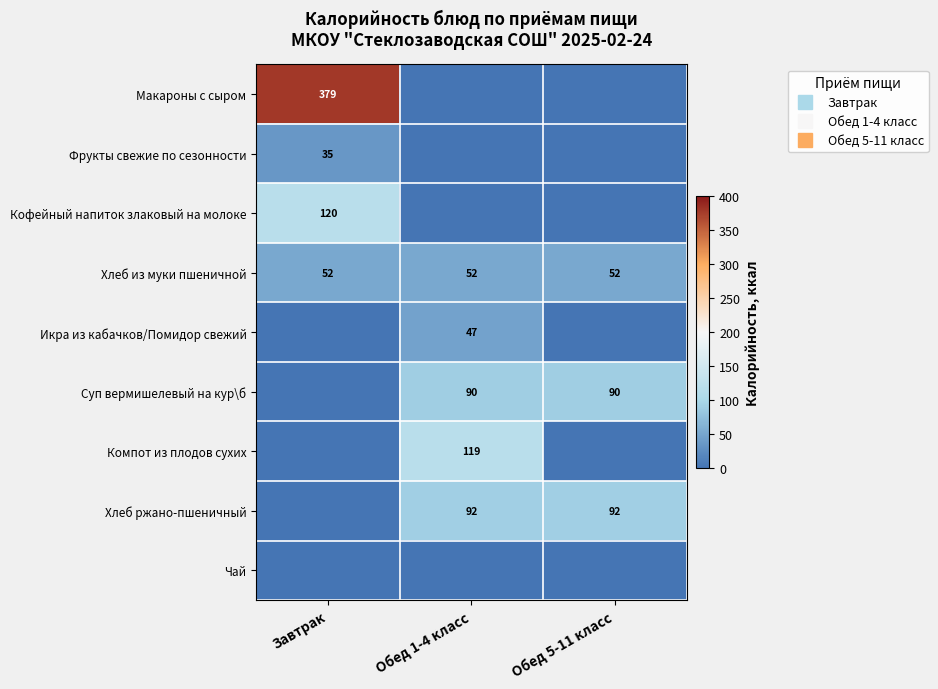

What is the difference between the Макароны с сыром values at Обед 1-4 класс and Завтрак?

379.0